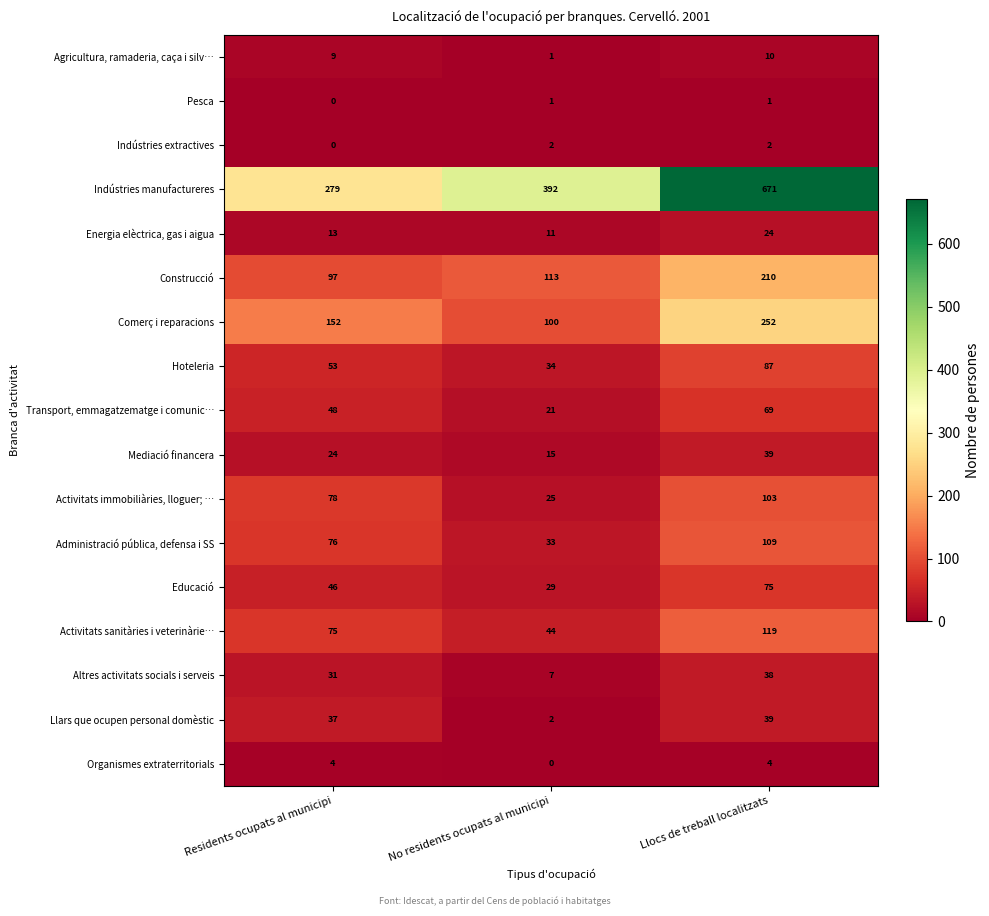

How many distinct data groups are displayed?

17